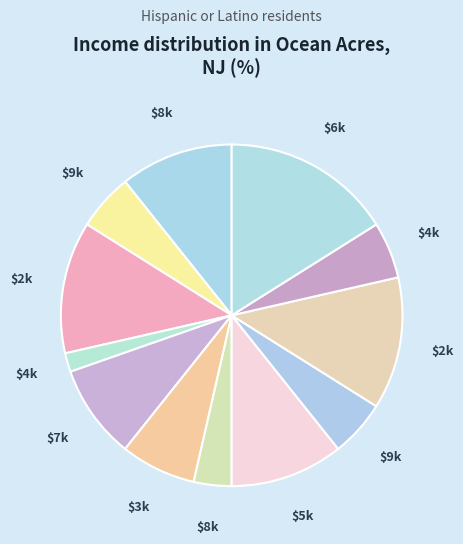

Which slice is the smallest?

4